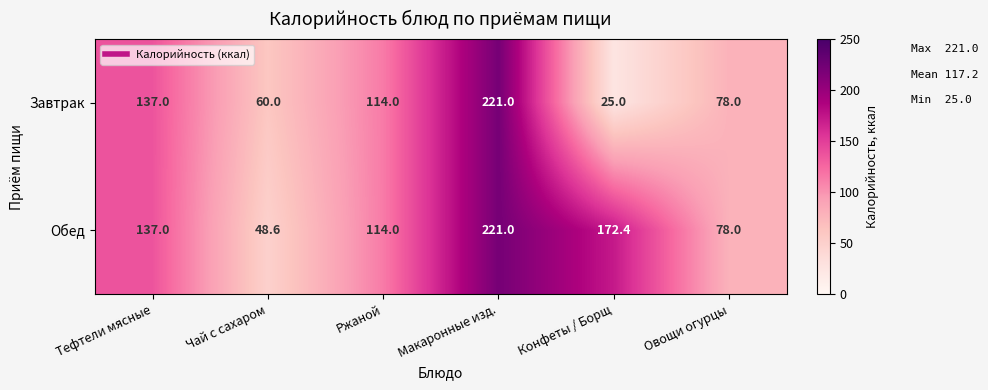

What is the smallest value displayed?

25.0